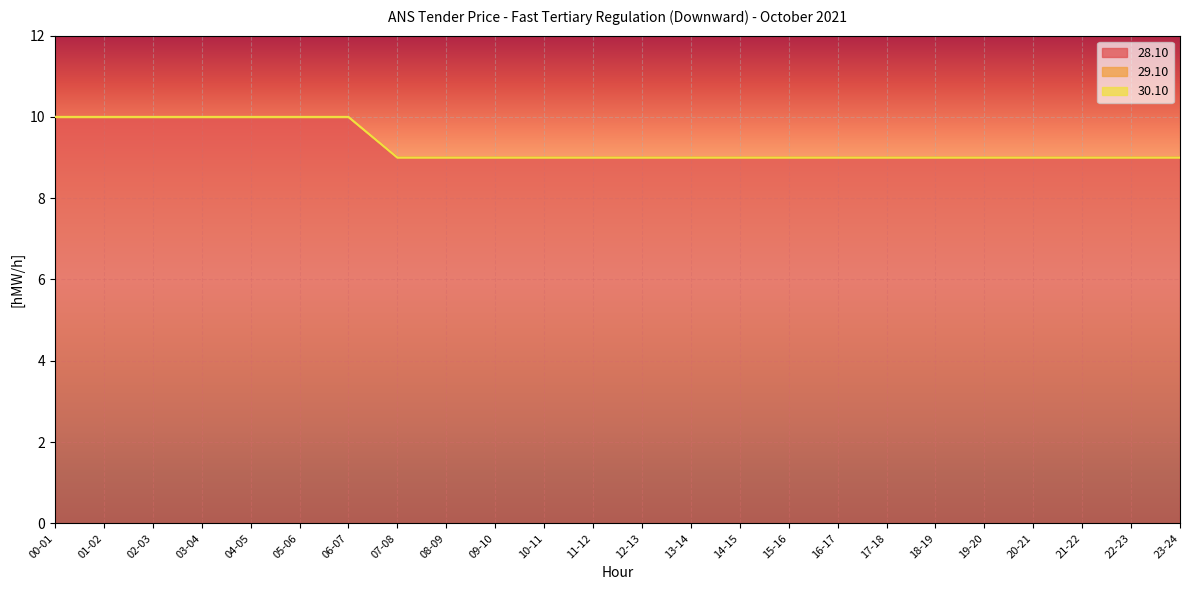

Which series has the widest spread of values?

28.10